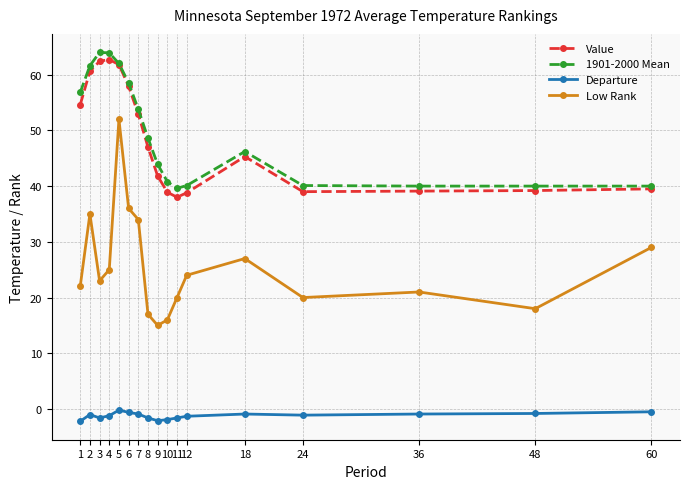

True or false: Departure and Value cross at least once.

False